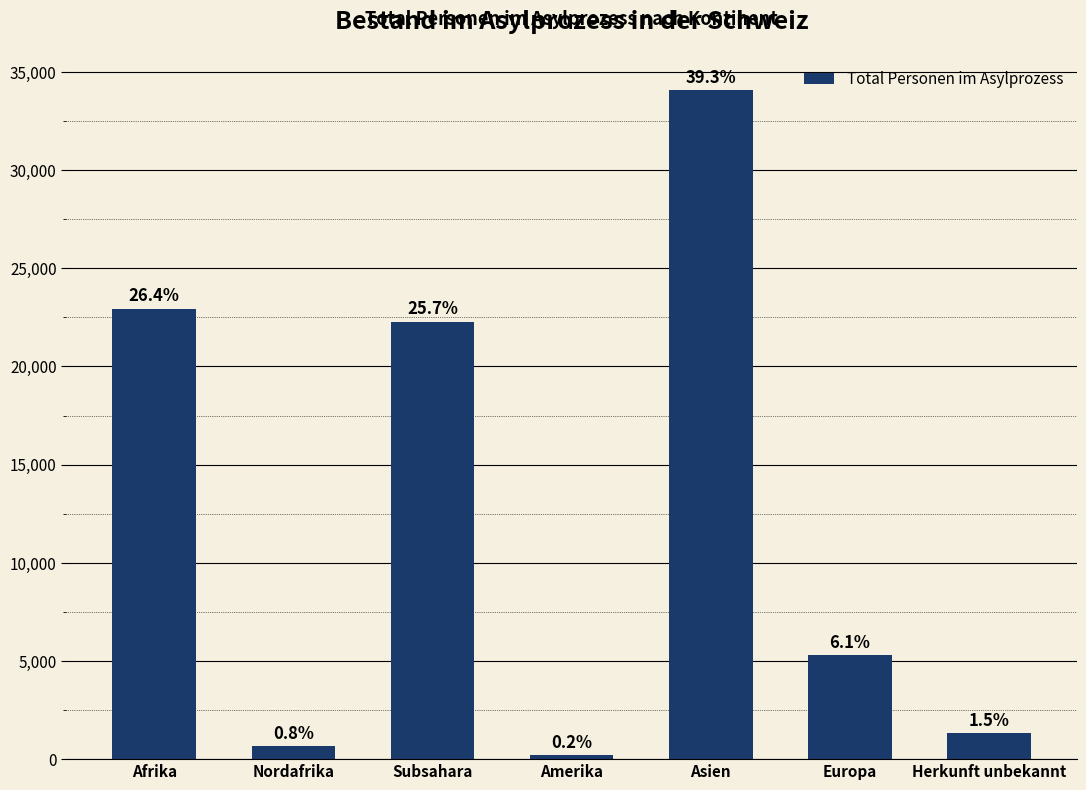

Rank the categories by value from highest to lowest.

Asien, Afrika, Subsahara, Europa, Herkunft unbekannt, Nordafrika, Amerika